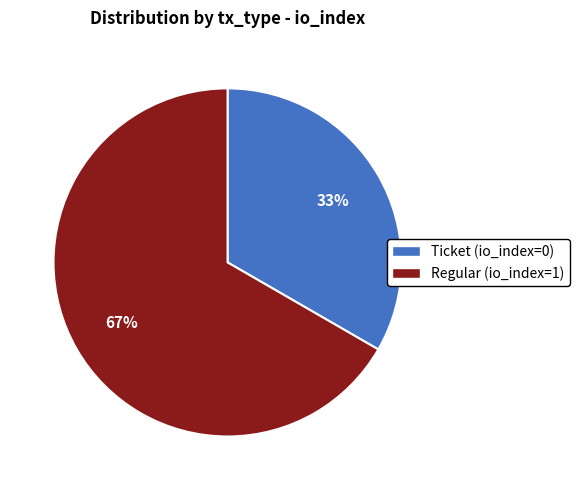

Which has a higher value, Ticket (io_index=0) or Regular (io_index=1)?

Regular (io_index=1)